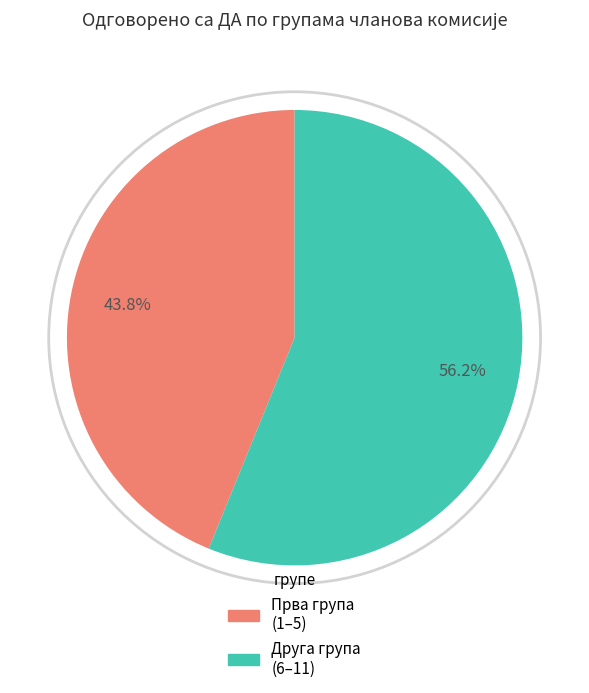

Does any single category account for the majority?

Yes